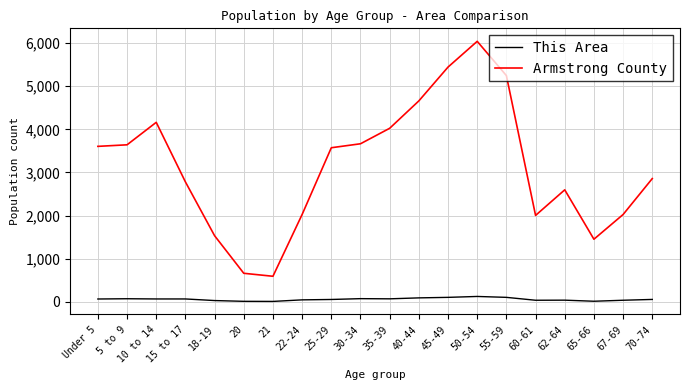

The value of This Area at 50-54 is 125. True or false?

True